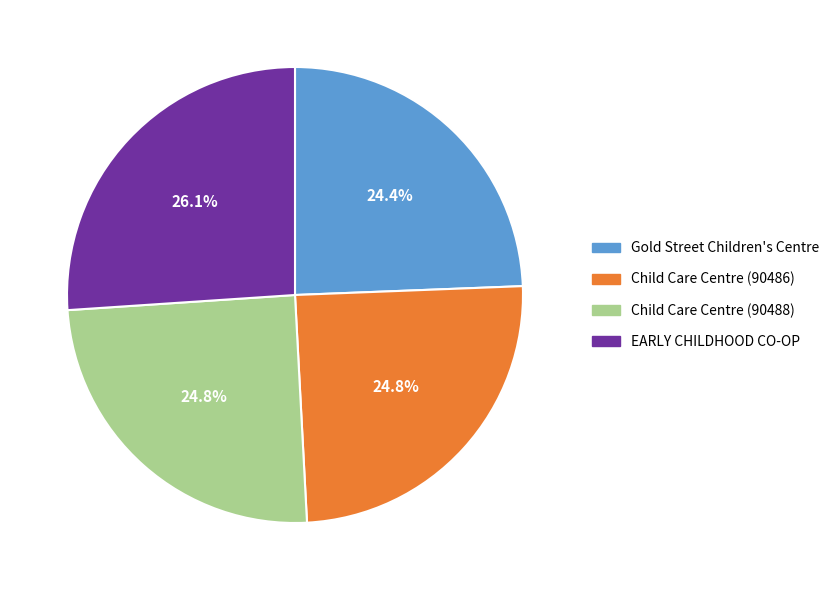

What is the total percentage of Gold Street Children's Centre and Child Care Centre (90486)?

49.2%